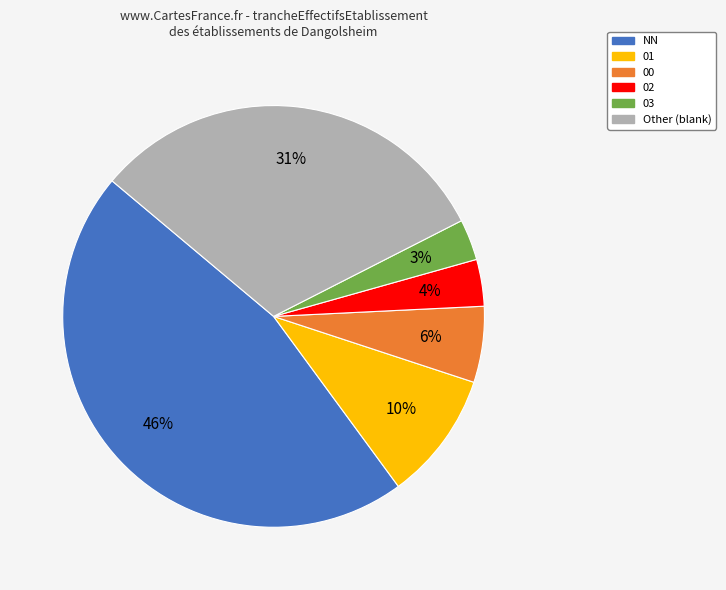

Is there any slice that represents more than half of the pie?

No